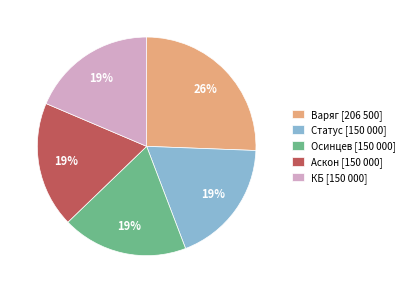

Combined, do Статус and Варяг account for over 50%?

No